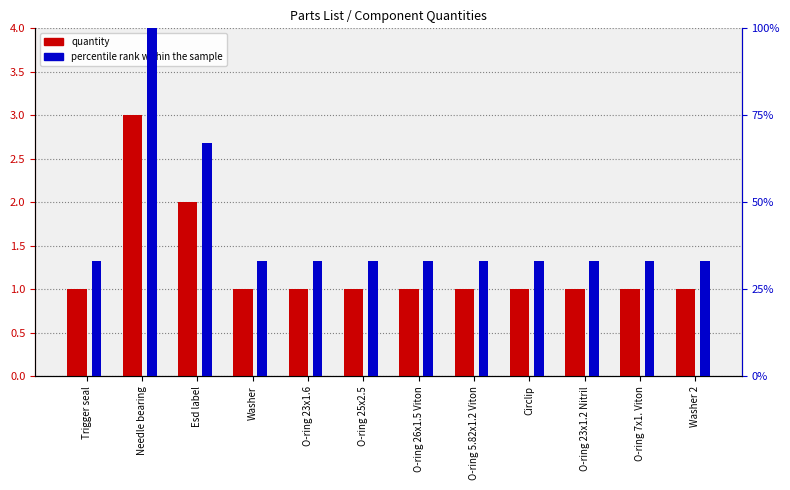

List the labels in order of percentile rank within the sample value, smallest first.

Trigger seal, Washer, O-ring 23x1.6, O-ring 25x2.5, O-ring 26x1.5 Viton, O-ring 5.82x1.2 Viton, Circlip, O-ring 23x1.2 Nitril, O-ring 7x1. Viton, Washer 2, Esd label, Needle bearing